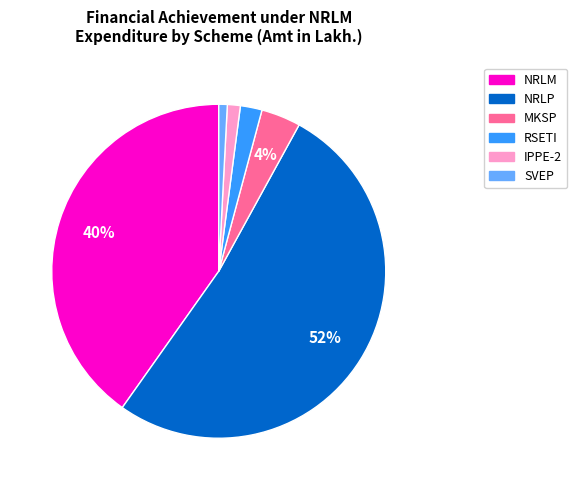

How many segments does this pie chart have?

6